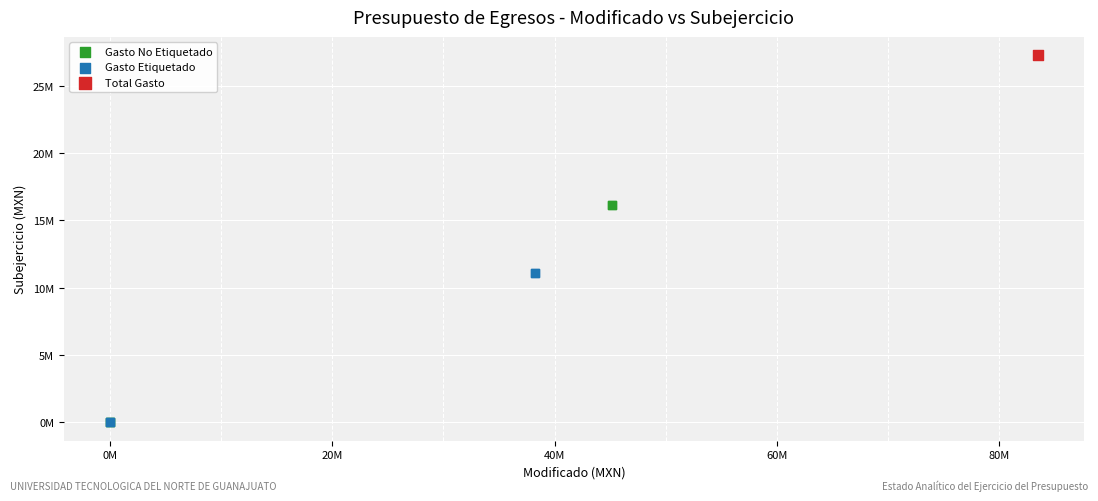

Which series reaches the maximum Y coordinate?

Total Gasto